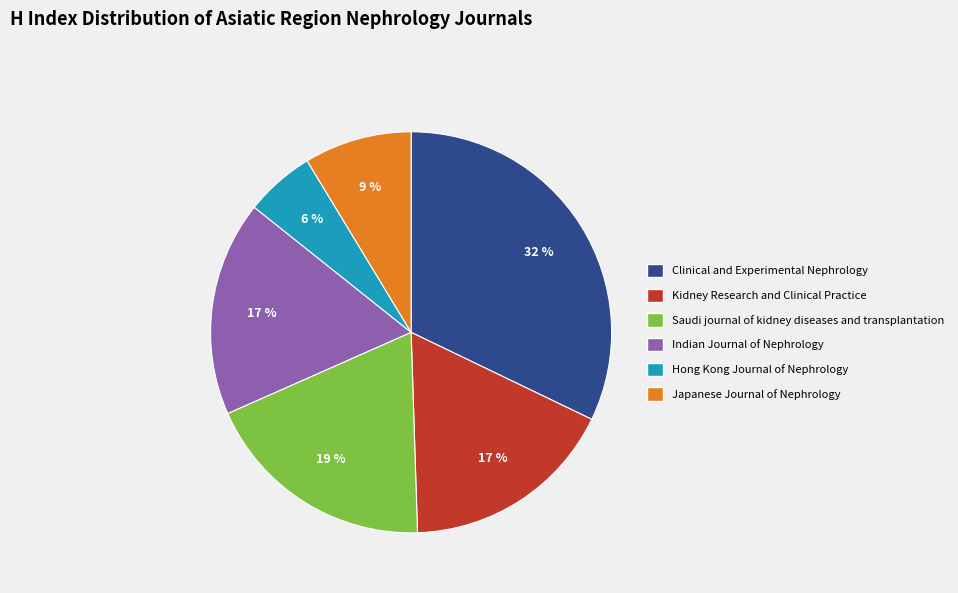

Is there any slice that represents more than half of the pie?

No